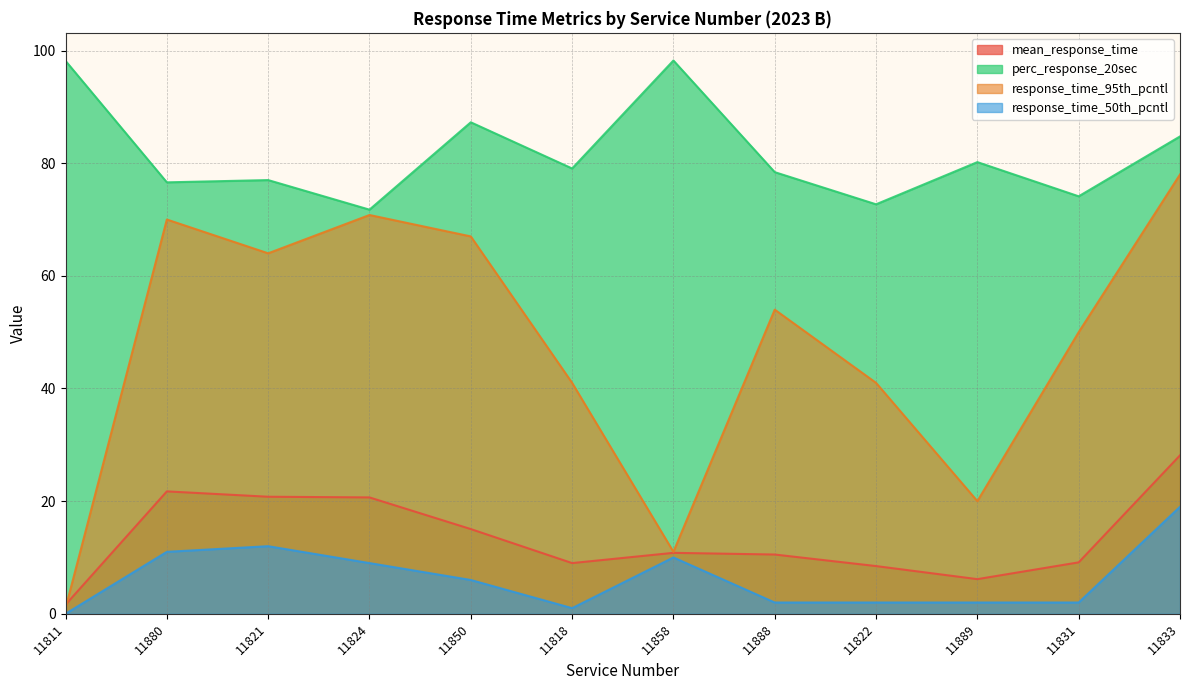

How many interior local peaks does the response_time_95th_pcntl series have?

3